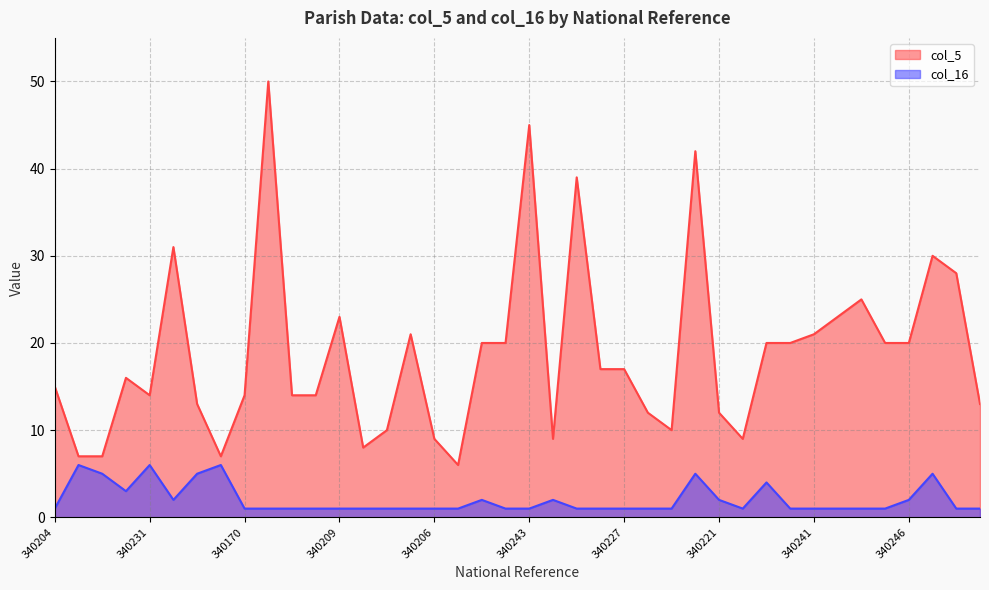

What is the difference between the highest and lowest values at 340204?

14